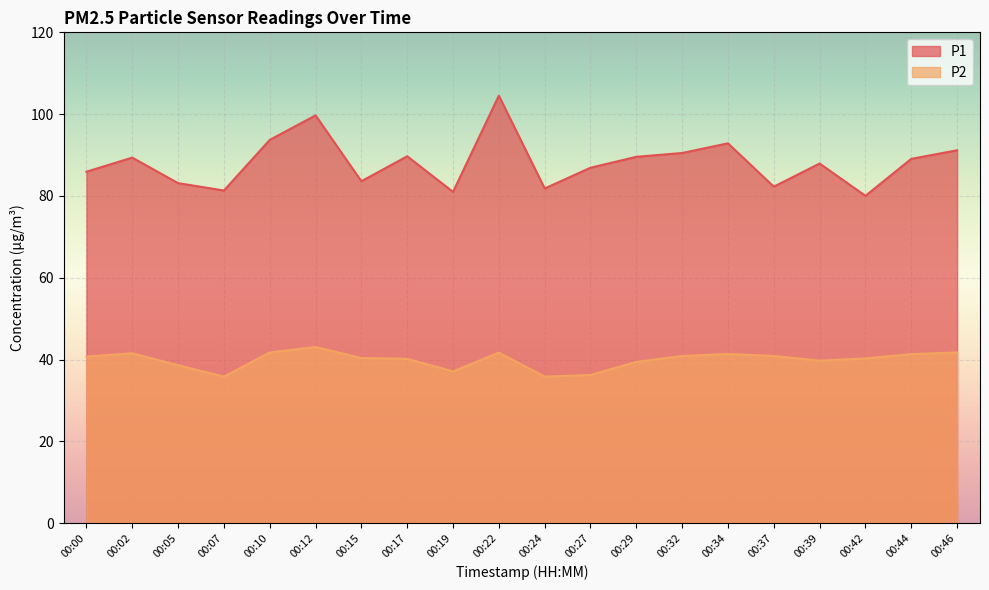

List the series in order of their overall mean, lowest first.

P2, P1